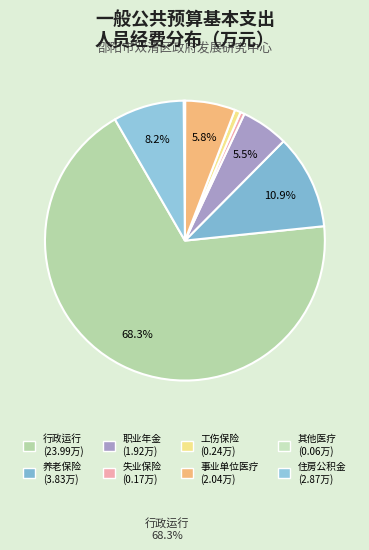

To the nearest percent, what is the average slice percentage?

12%